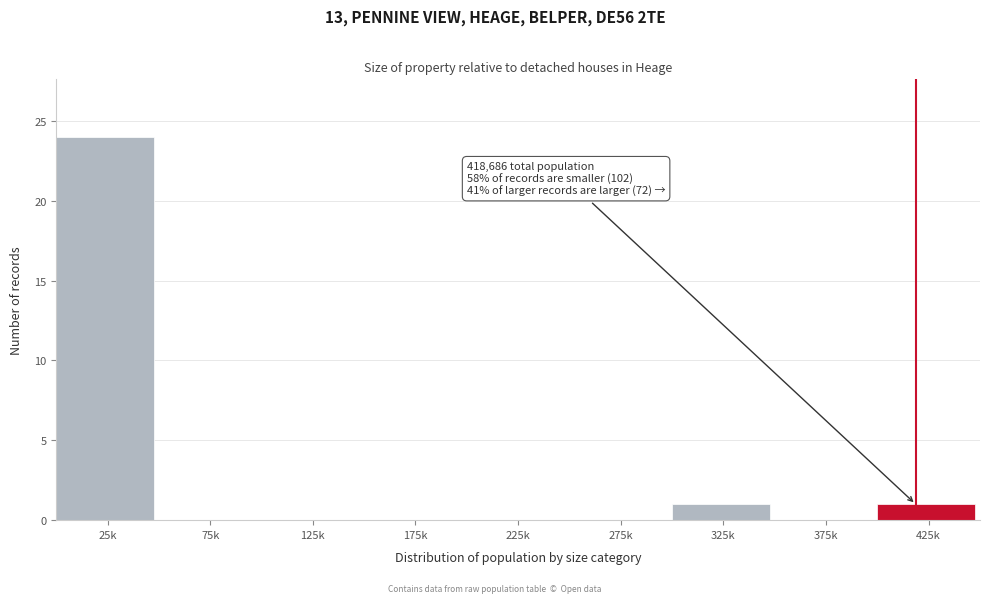

Reading left to right, transcribe all the data shown in this chart.

25k=24	75k=0	125k=0	175k=0	225k=0	275k=0	325k=1	375k=0	425k=1